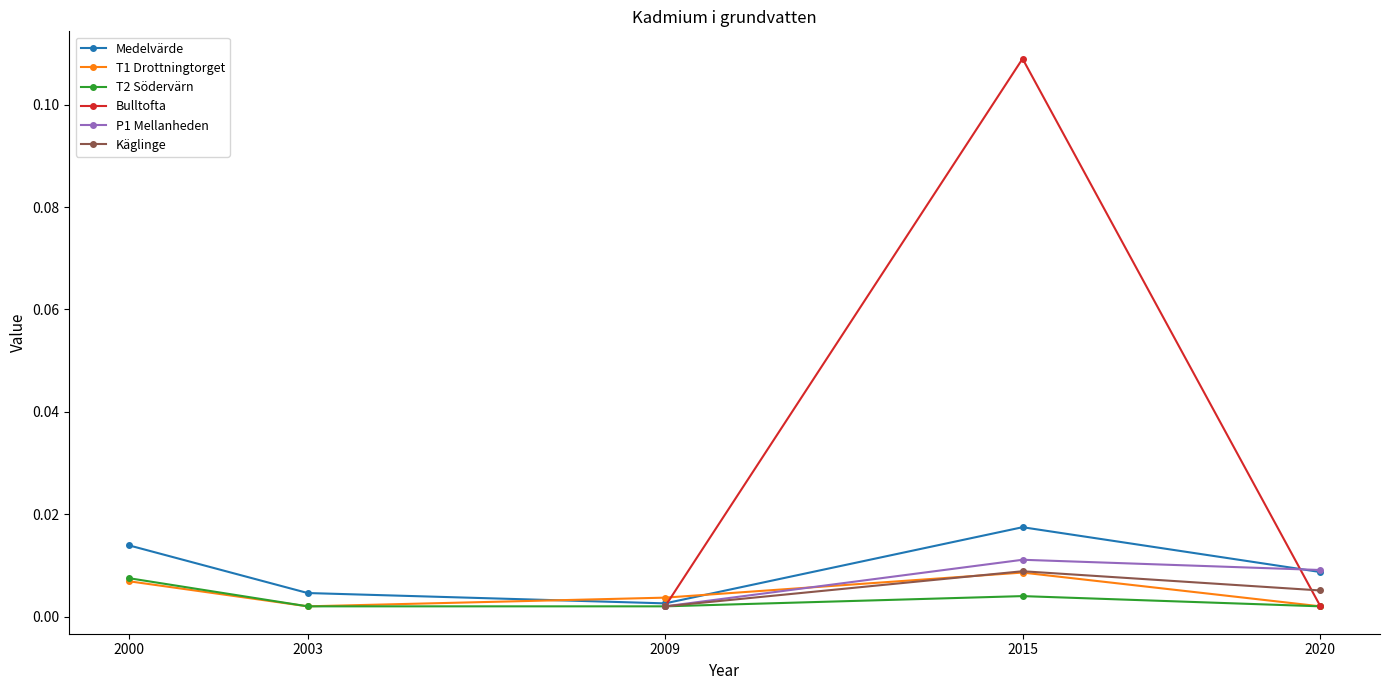

True or false: T2 Södervärn and T1 Drottningtorget intersect in this chart.

False